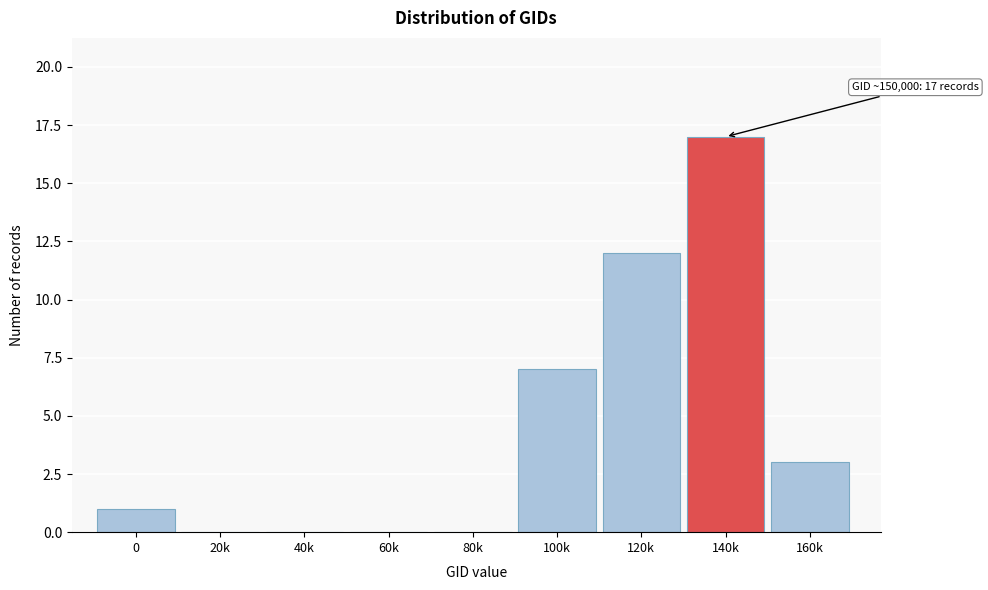

Reading right to left, transcribe all the data shown in this chart.

160k=3	140k=17	120k=12	100k=7	80k=0	60k=0	40k=0	20k=0	0=1